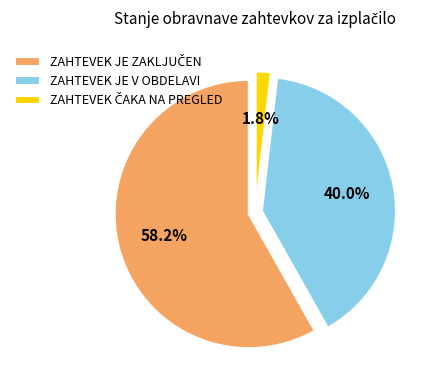

Count the number of slices in the pie.

3